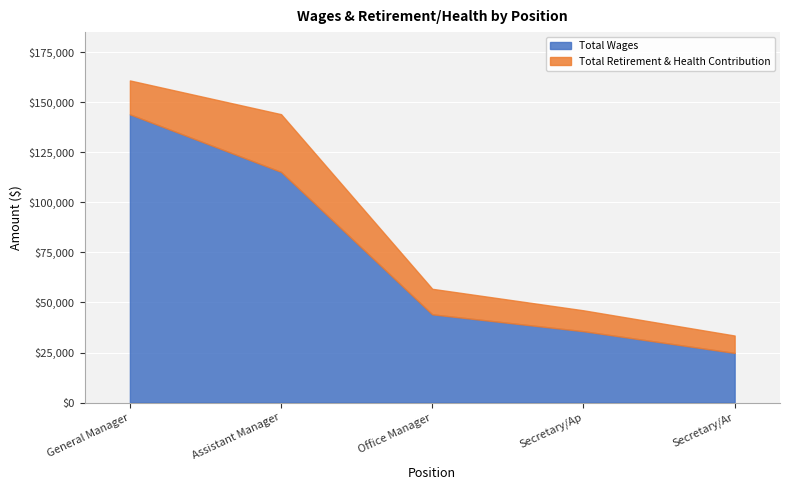

List the labels in order of Total Retirement & Health Contribution value, largest first.

Assistant Manager, General Manager, Office Manager, Secretary/Ap, Secretary/Ar